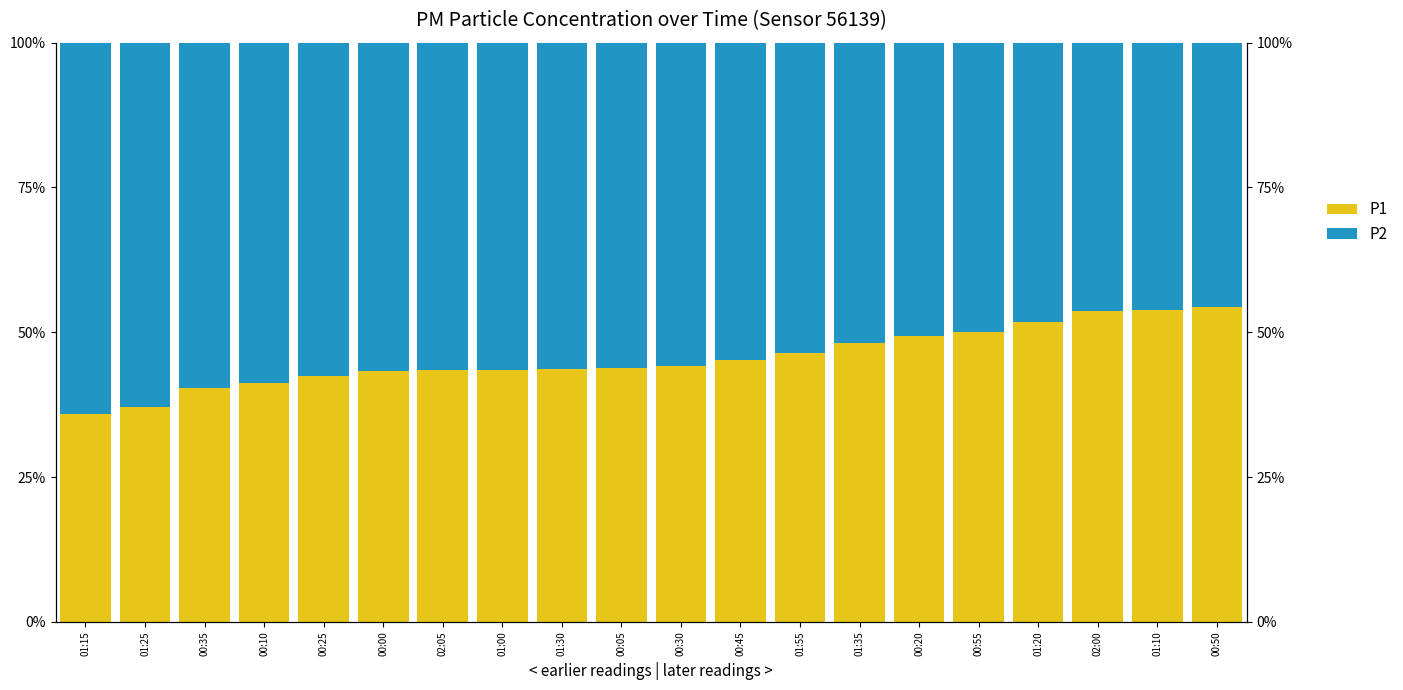

Is the value of P2 at 00:50 greater than the value of P1 at 01:25?

Yes